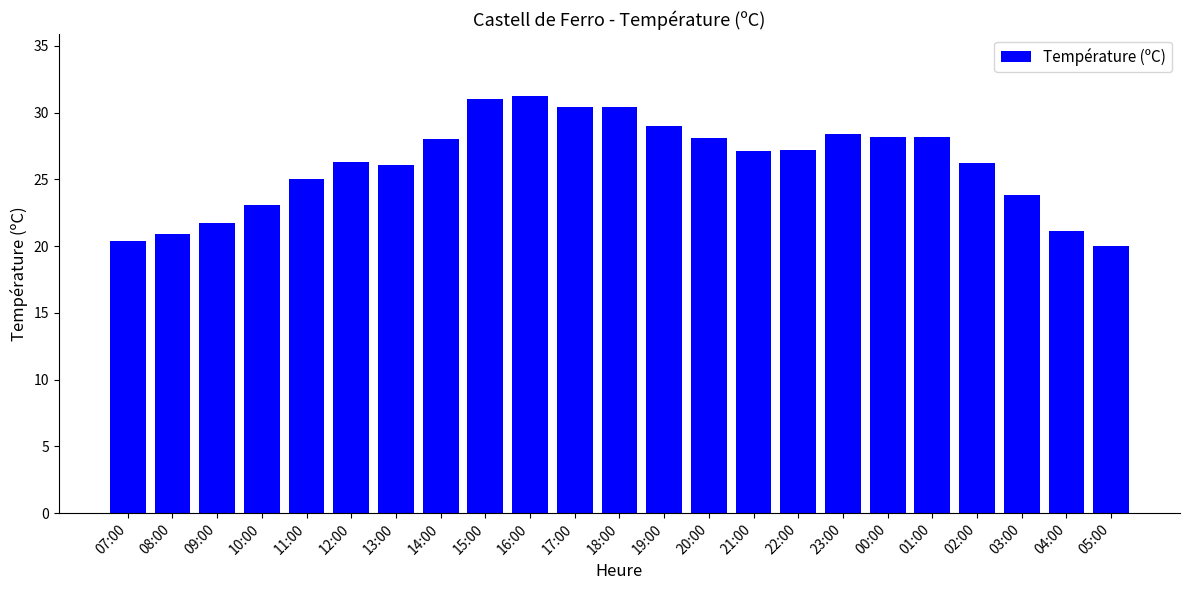

The chart shows a value of 21.1 at 04:00. True or false?

True